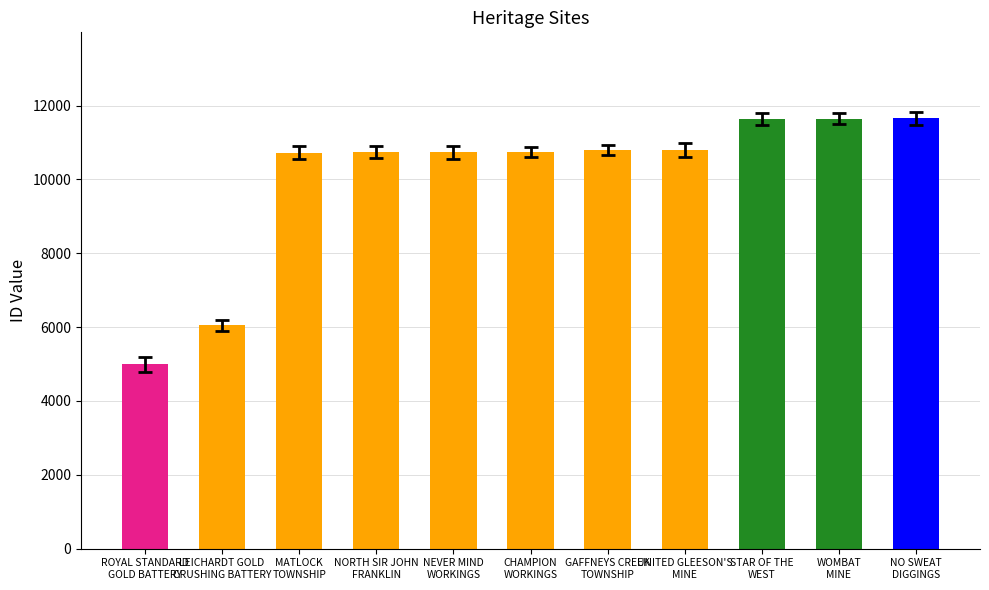

What is the label of the 1st bar from the right?

NO SWEAT
DIGGINGS